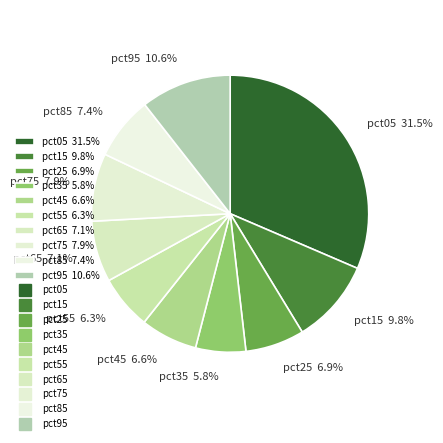

How much of the chart is everything except pct85 7.4%?

92.6%